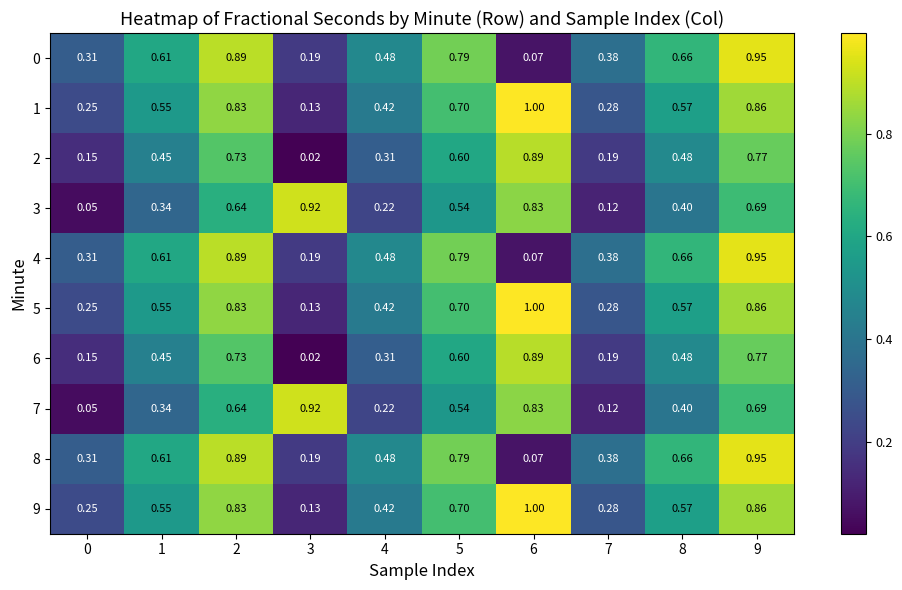

At 3, list the series in order from smallest to largest.

2, 6, 1, 5, 9, 0, 4, 8, 3, 7